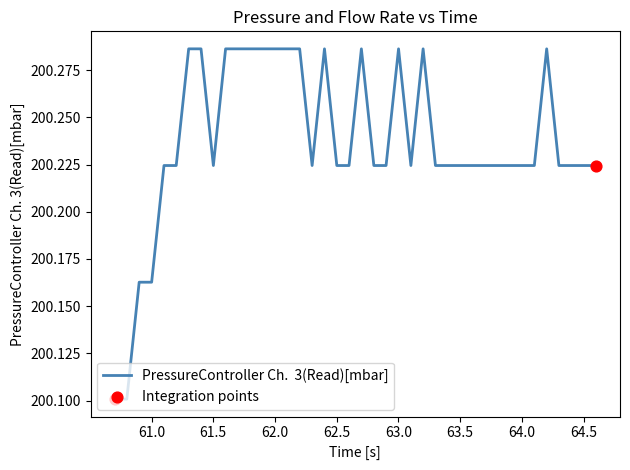

What is the minimum value shown in the chart?

200.1